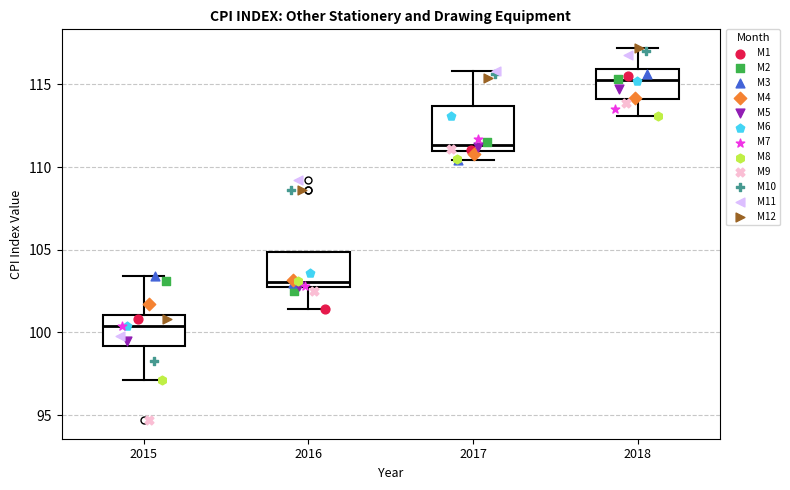

Which box's median line is the lowest?

2015